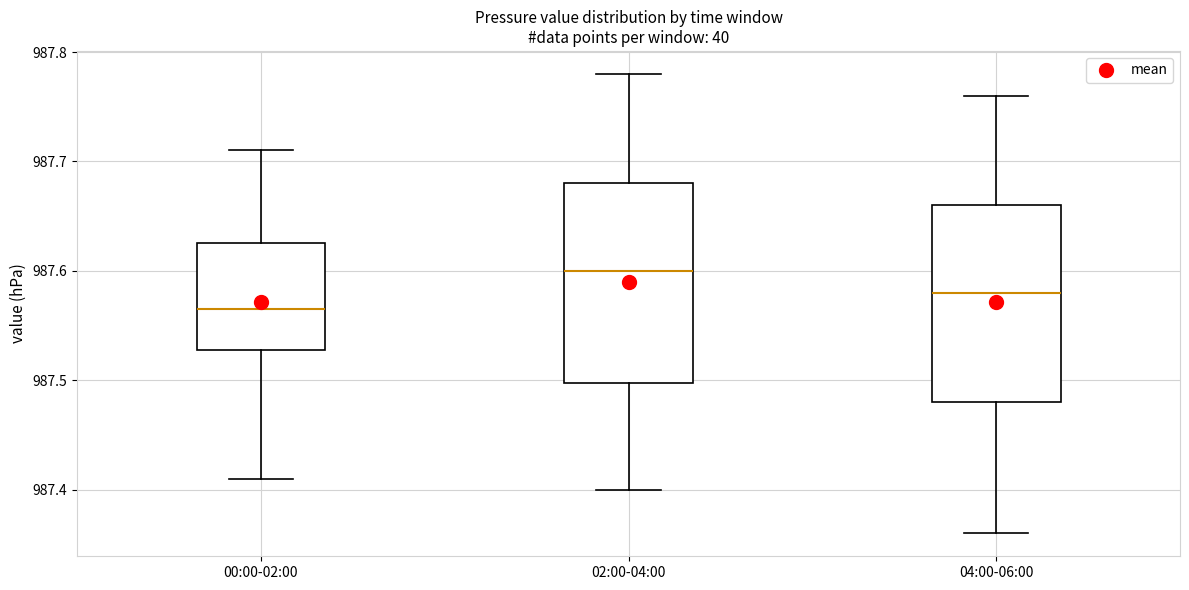

Which box's median line is the highest?

02:00-04:00